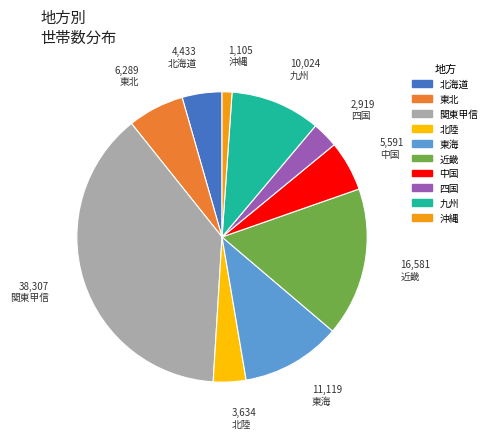

Combined, do 九州 and 北陸 account for over 50%?

No